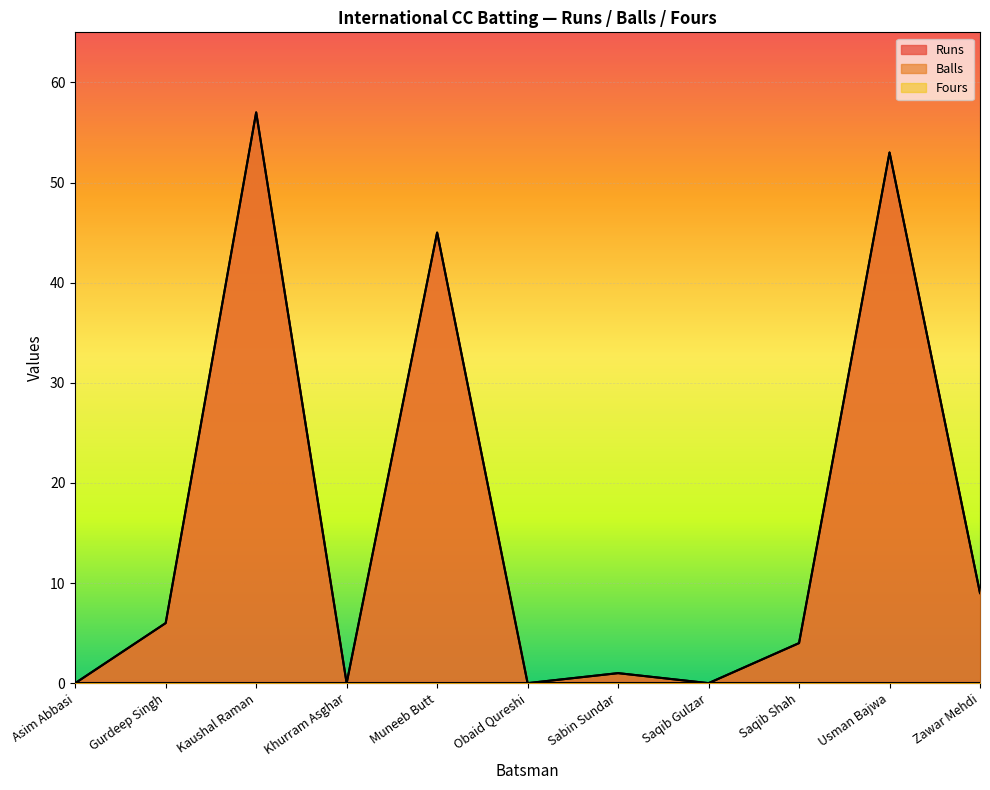

What is the difference between the Balls values at Zawar Mehdi and Asim Abbasi?

9